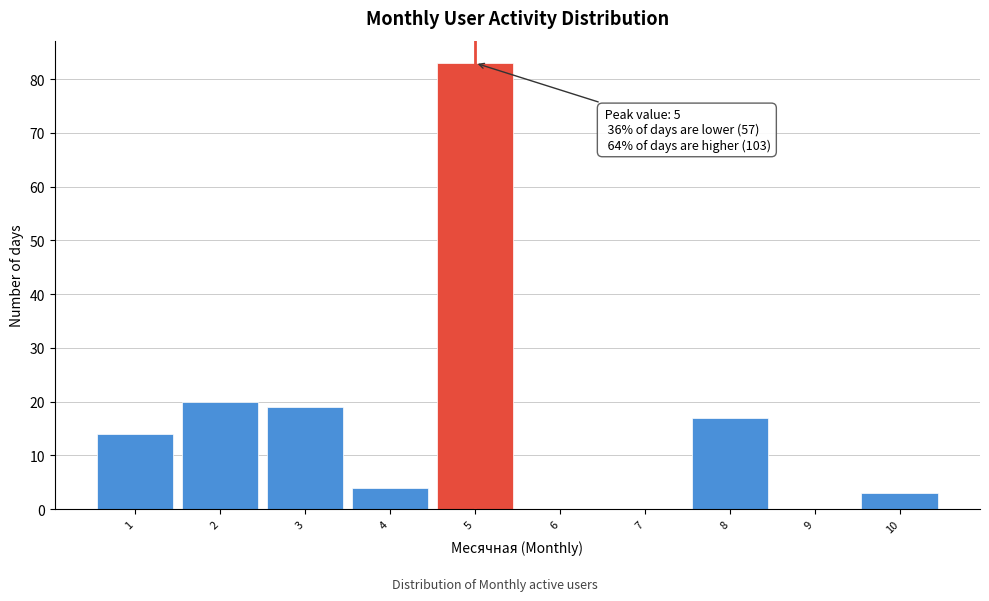

Which range on the x-axis has the tallest bar?

4.5 to 5.5